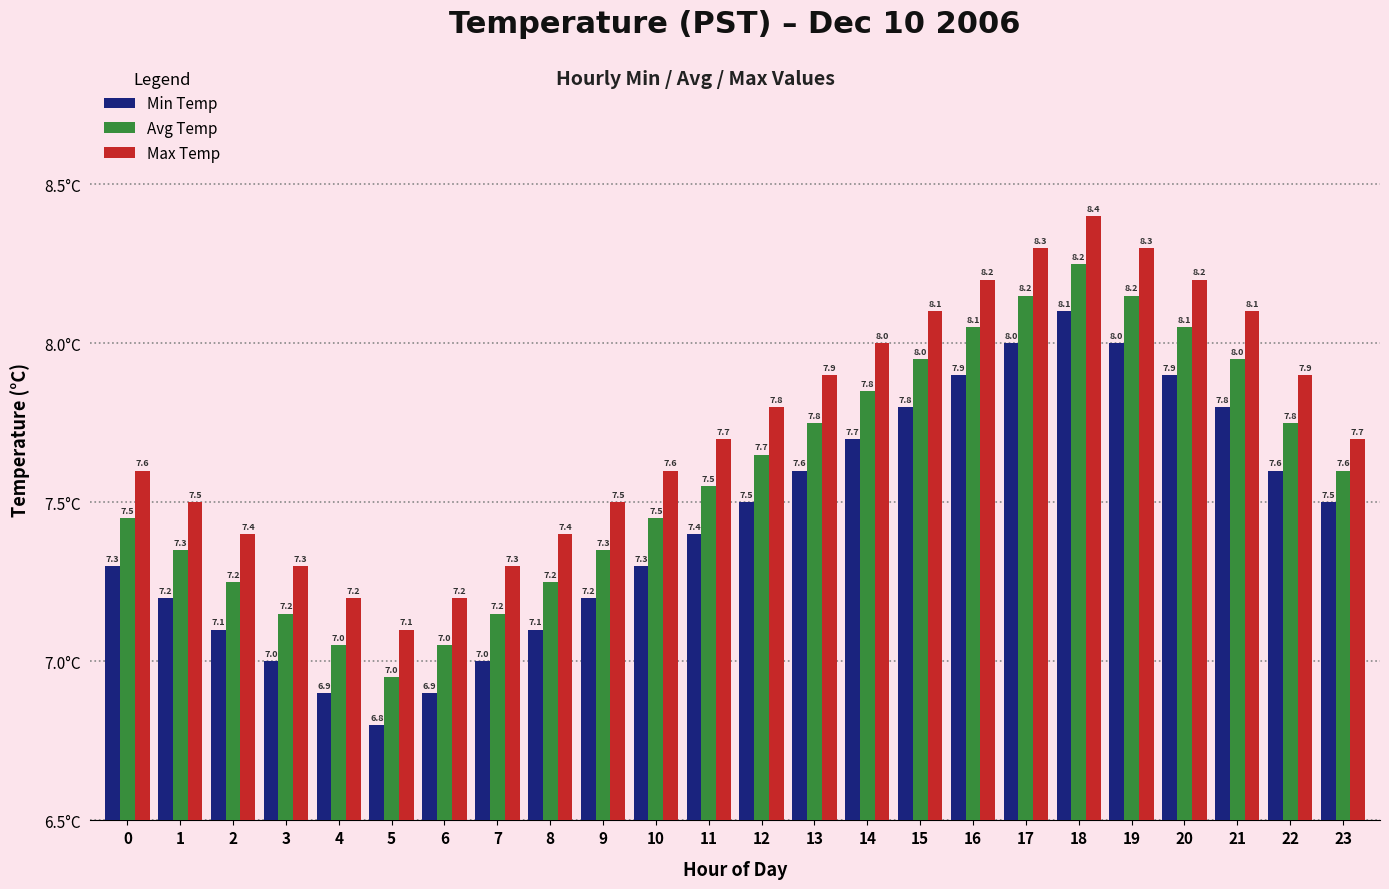

Is it true that Avg Temp equals 7.2 at 8?

True